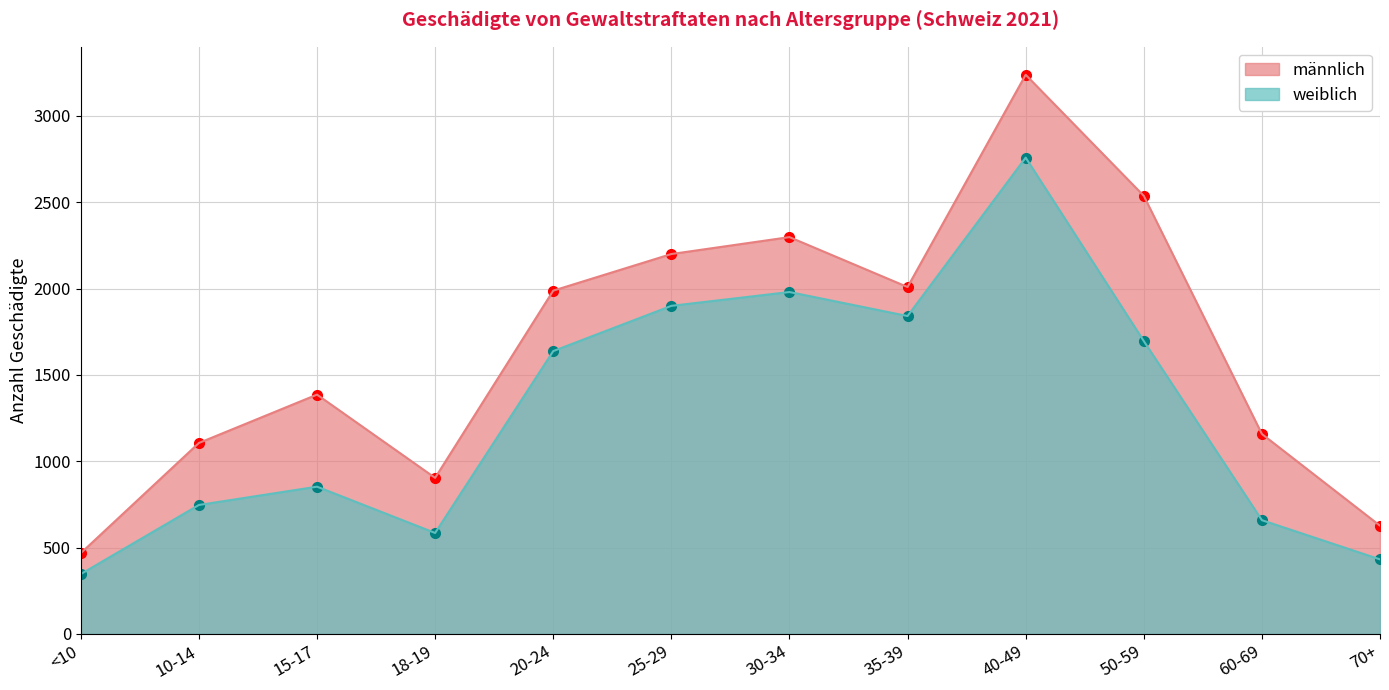

List the labels in order of männlich value, largest first.

40-49, 50-59, 30-34, 25-29, 35-39, 20-24, 15-17, 60-69, 10-14, 18-19, 70+, <10